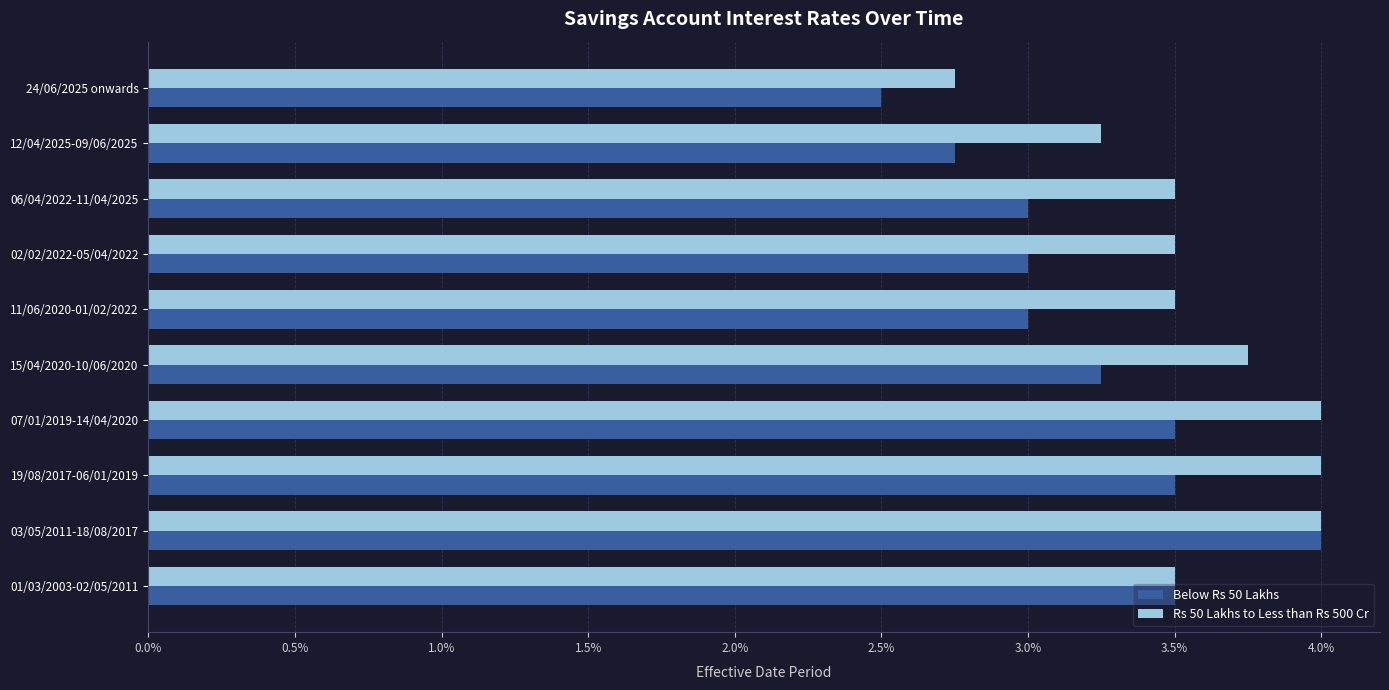

What are all the series names shown in the legend?

Below Rs 50 Lakhs, Rs 50 Lakhs to Less than Rs 500 Cr